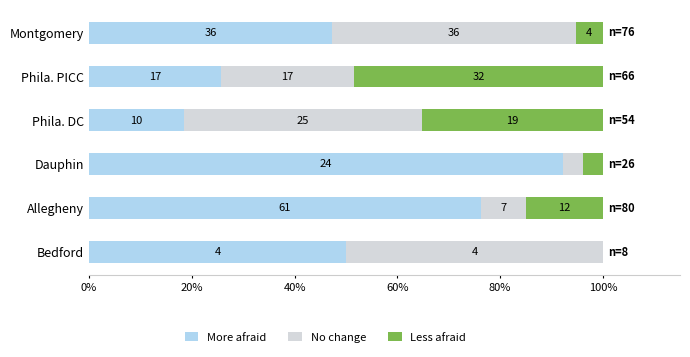

What are all the series names shown in the legend?

More afraid, No change, Less afraid